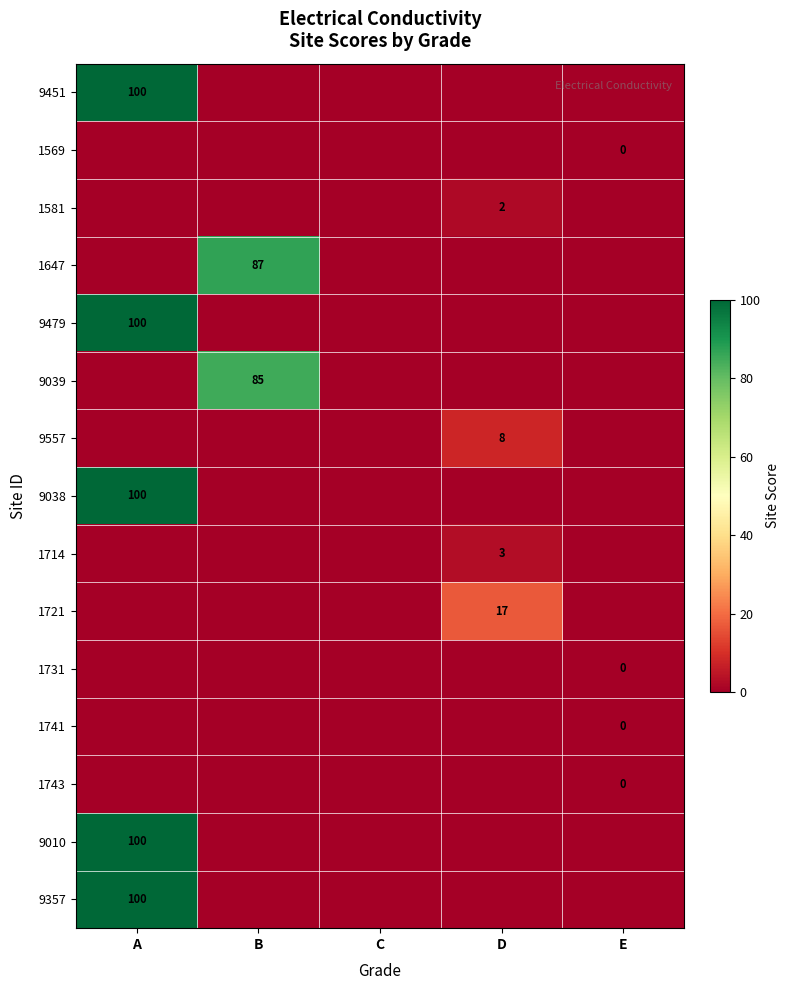

True or false: 9357 has a value of 100 at A.

True